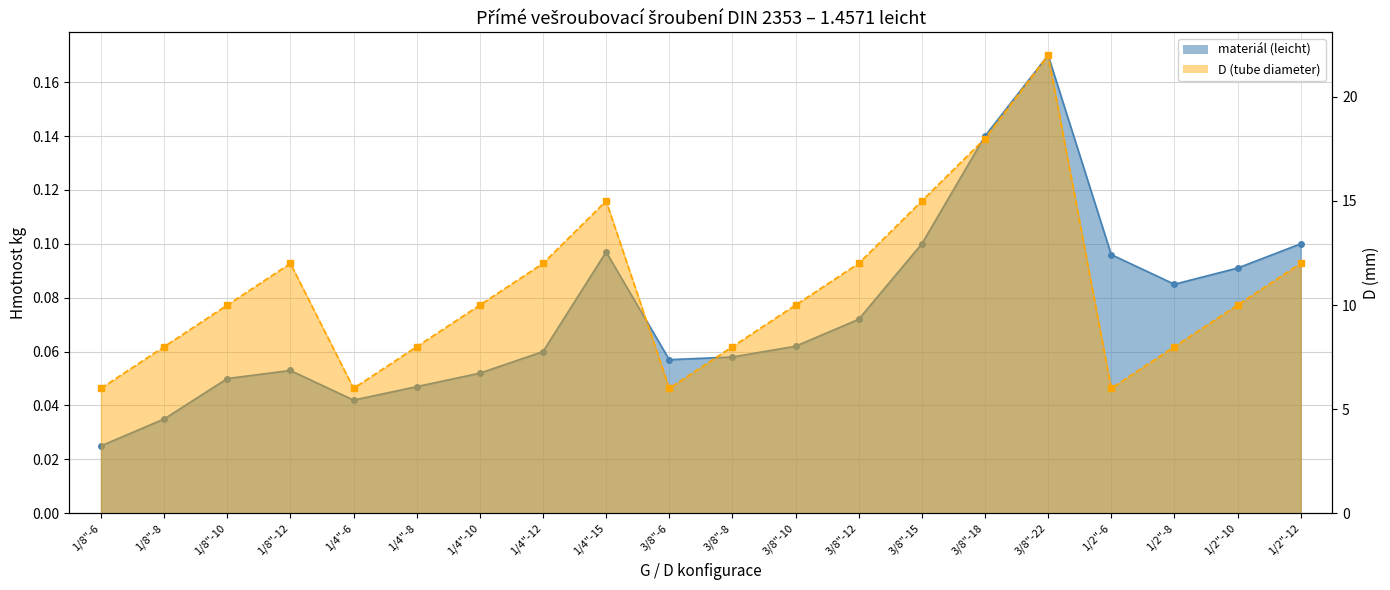

List the series in order of their peak value, highest first.

D (tube diameter), materiál (leicht)